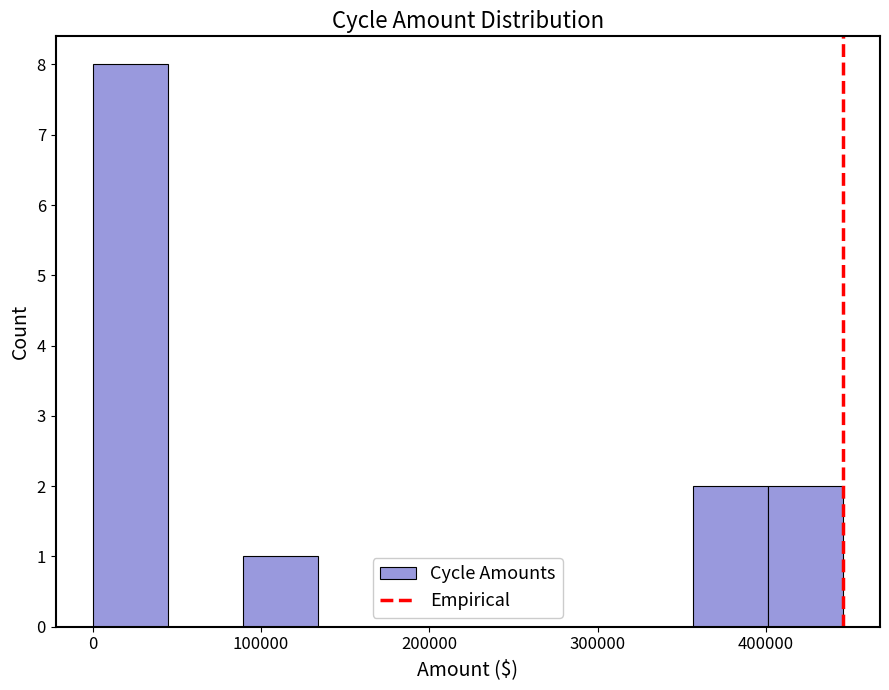

Reading left to right, list every bar in this chart as the range it spans on the x-axis followed by its height. Neither the bar edges nor the heights are printed on the chart, so give them approximately, as read against the axes.

0 to 40000: 8
40000 to 90000: 0
90000 to 130000: 1
130000 to 180000: 0
180000 to 220000: 0
220000 to 270000: 0
270000 to 310000: 0
310000 to 360000: 0
360000 to 400000: 2
400000 to 450000: 2